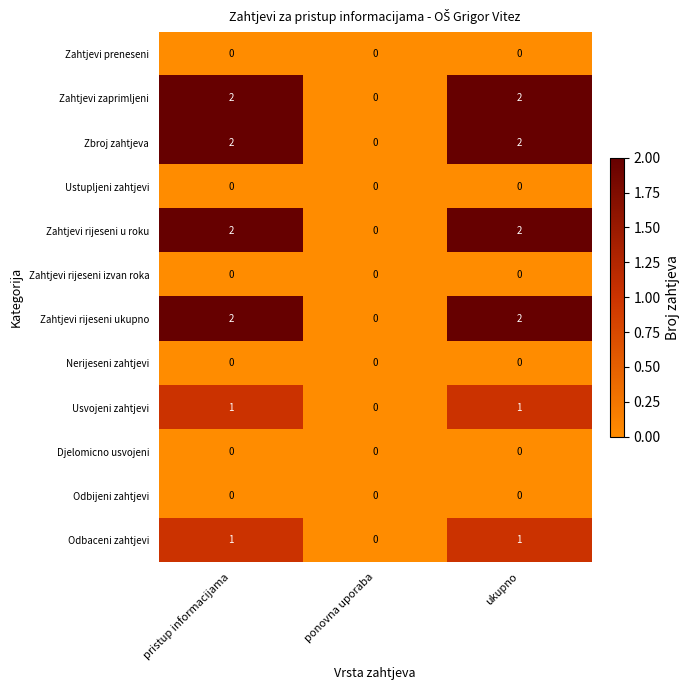

What is the total value across all series at ukupno?

10